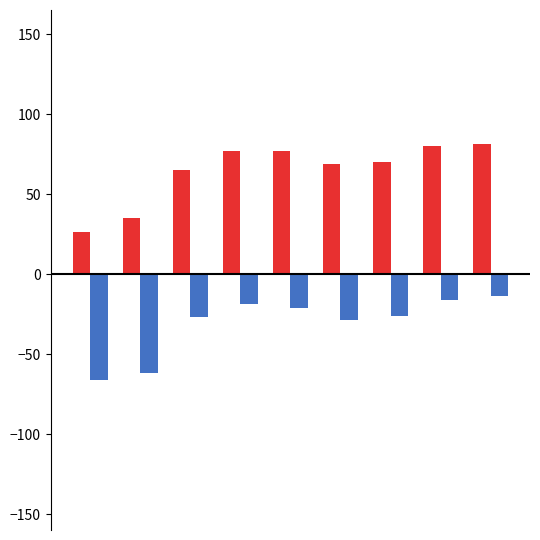

What is the maximum value shown in the chart?

81